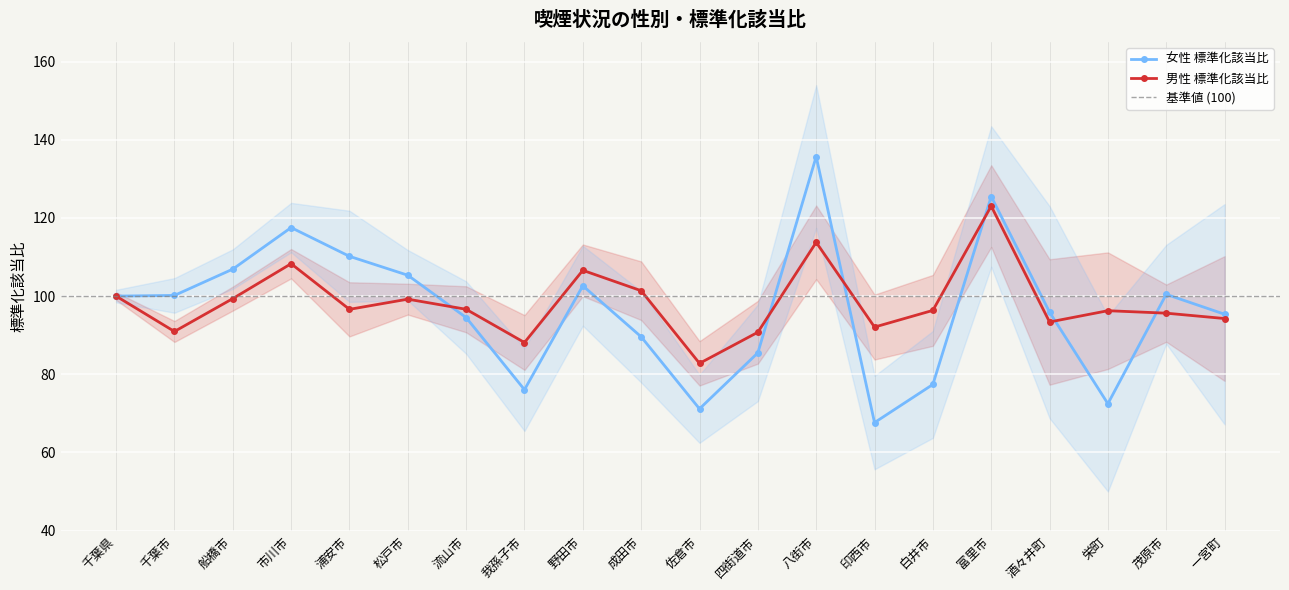

Is the value of 男性 標準化該当比 at 富里市 greater than the value of 女性 標準化該当比 at 茂原市?

Yes